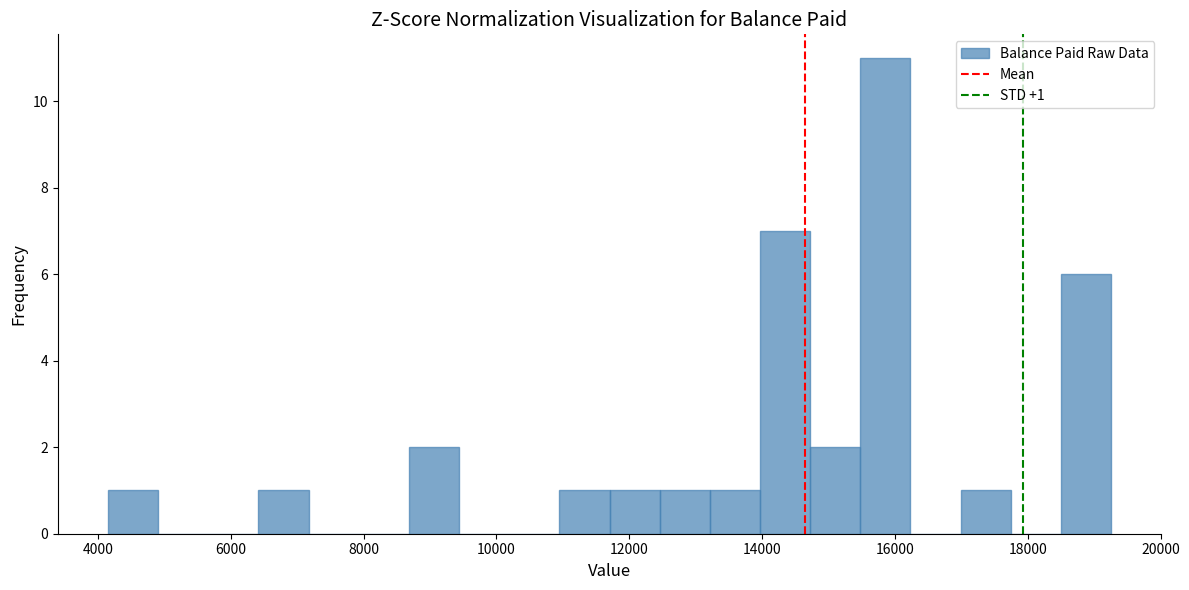

Read against the x-axis, roughly where is the centre of the tallest bar?

15800